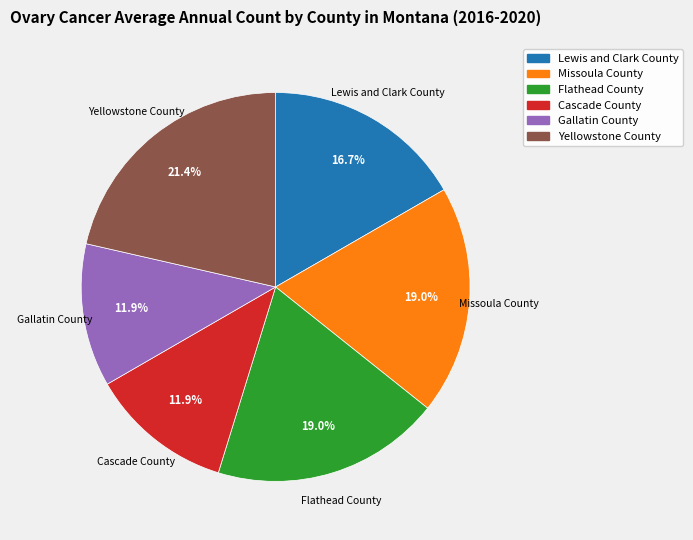

Is there any slice that represents more than half of the pie?

No